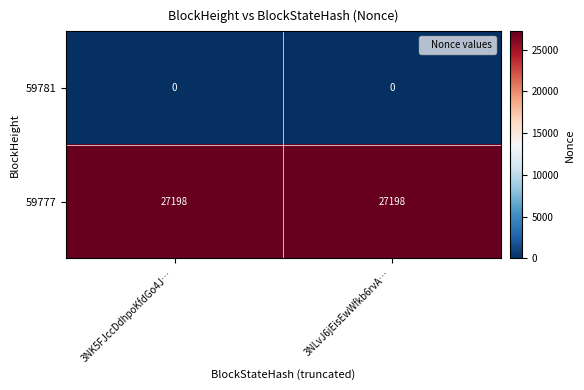

Is it true that 59781 equals 0 at 3NK5FJccDdhpoKfdGo4J…?

True